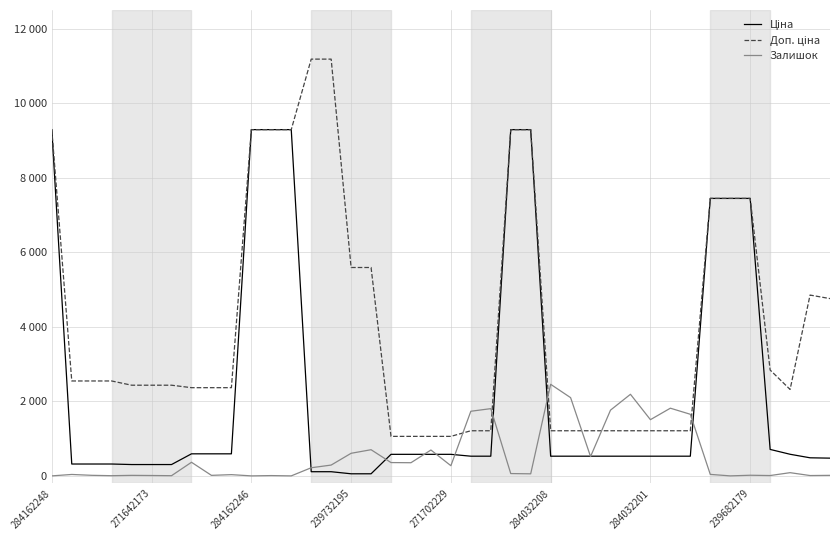

Does the chart display data point markers on the line(s)?

No